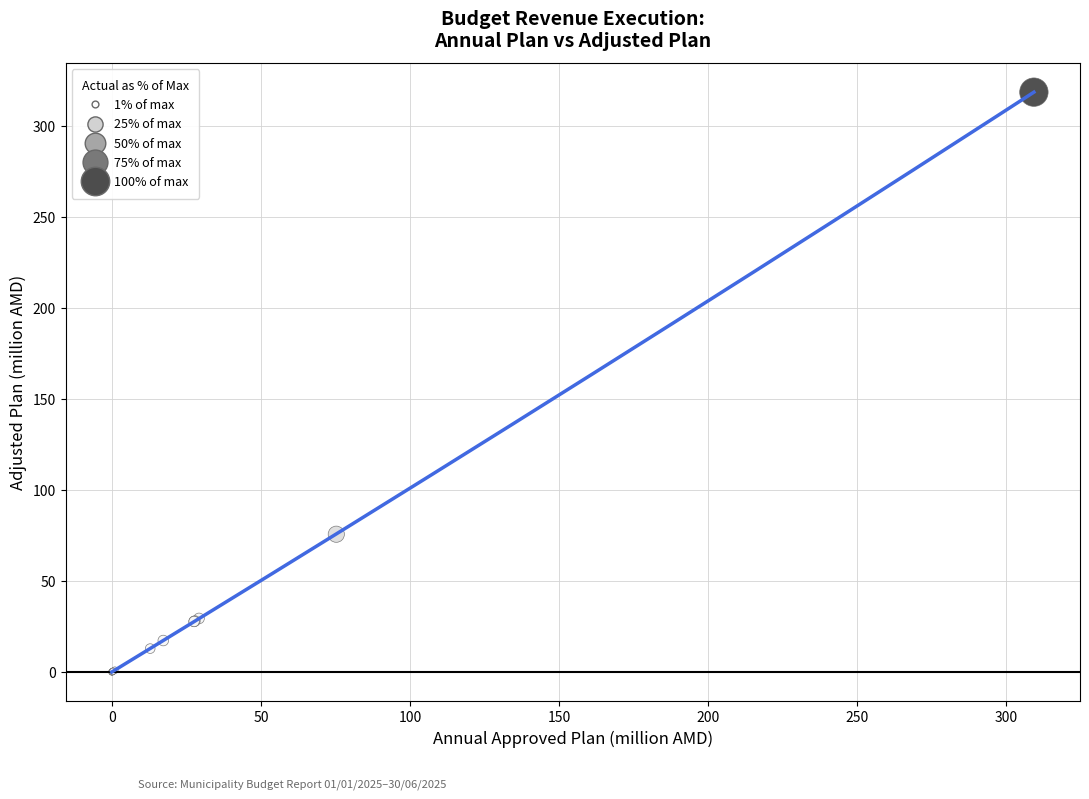

What Y value in the scatter plot is closest to 159?

75.7